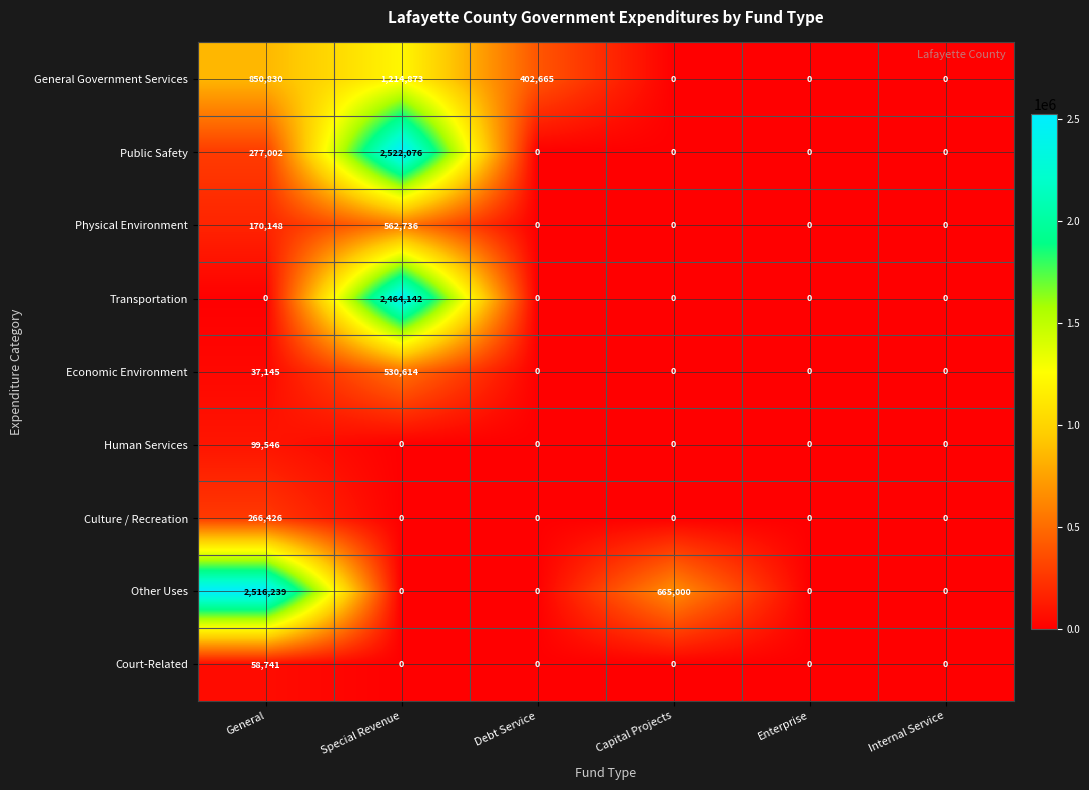

True or false: General Government Services has a value of 402665 at Debt Service.

True